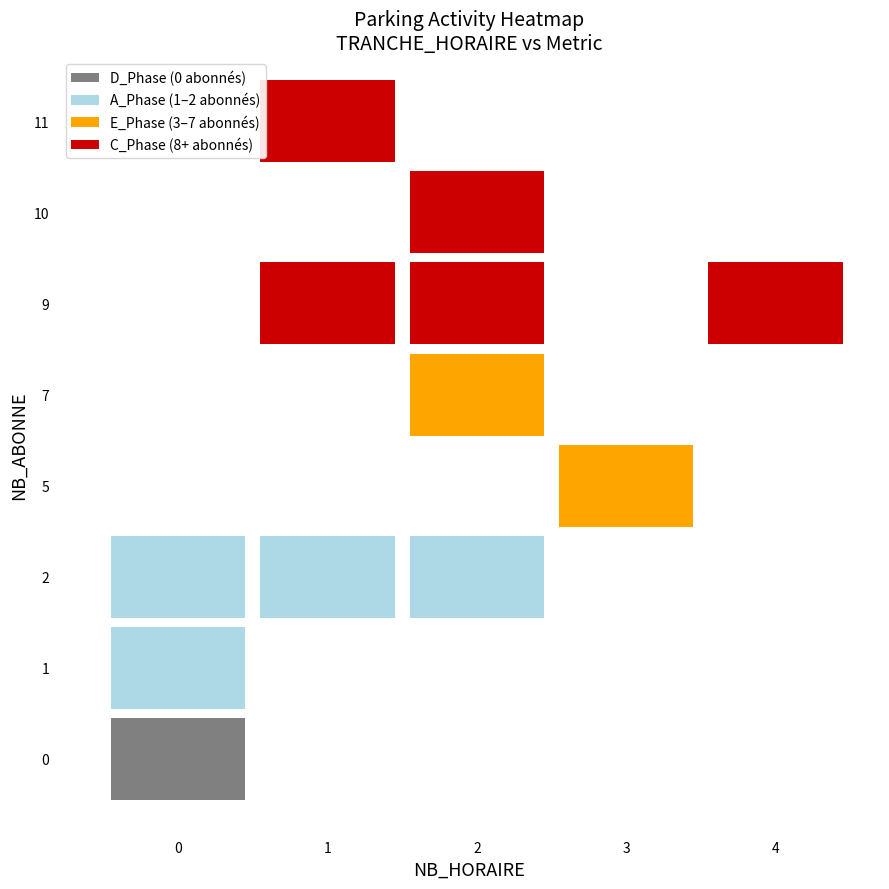

What is the sum of the 14 values at NB_HORAIRE and NB_ABONNE?

8